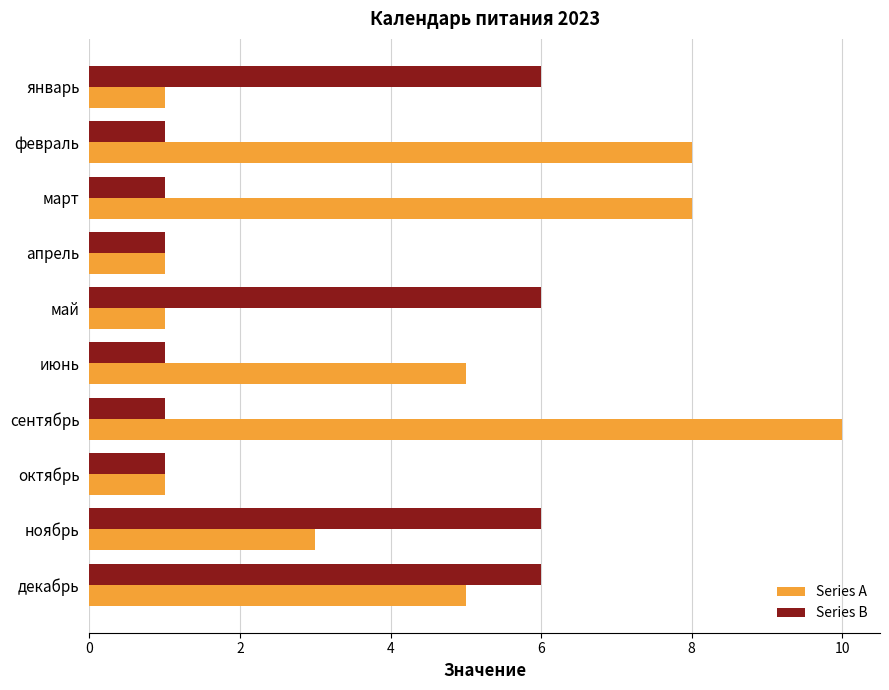

How many data points does each series have?

10